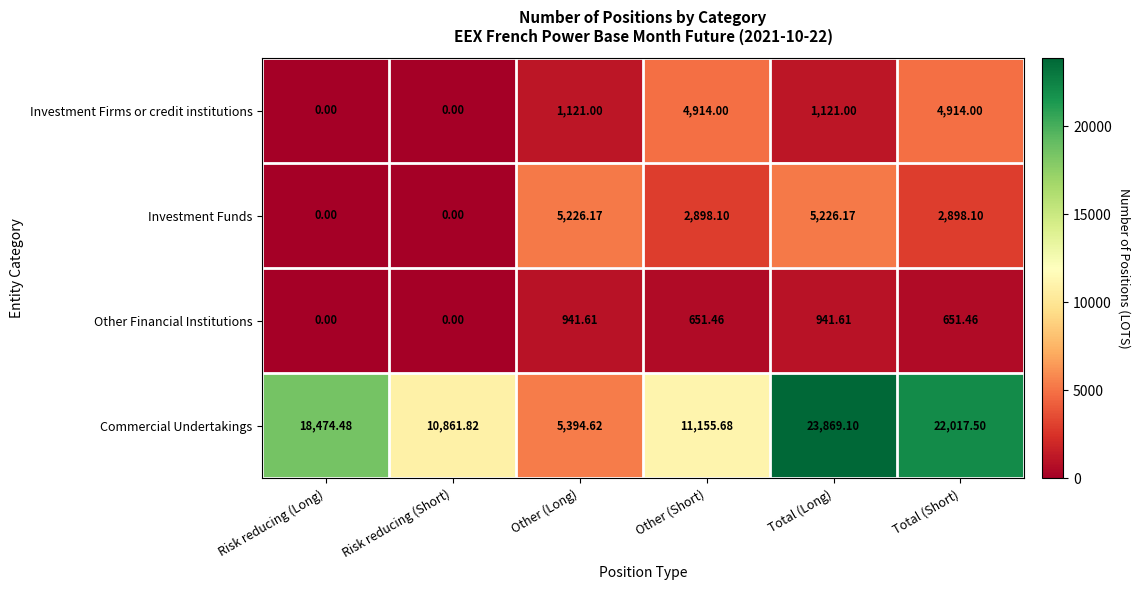

Between Risk reducing (Short) and Other (Long), which series saw the biggest shift?

Commercial Undertakings